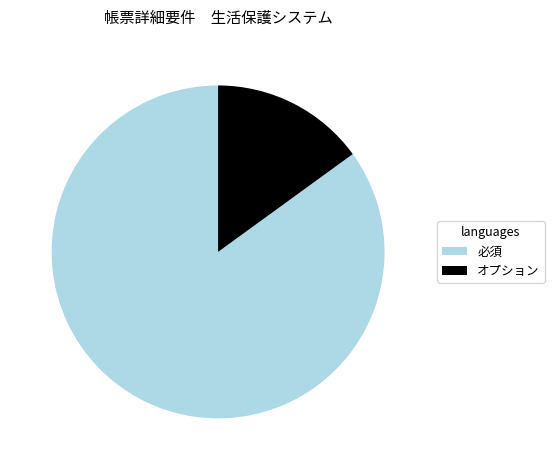

Between 必須 and オプション, which is larger?

必須